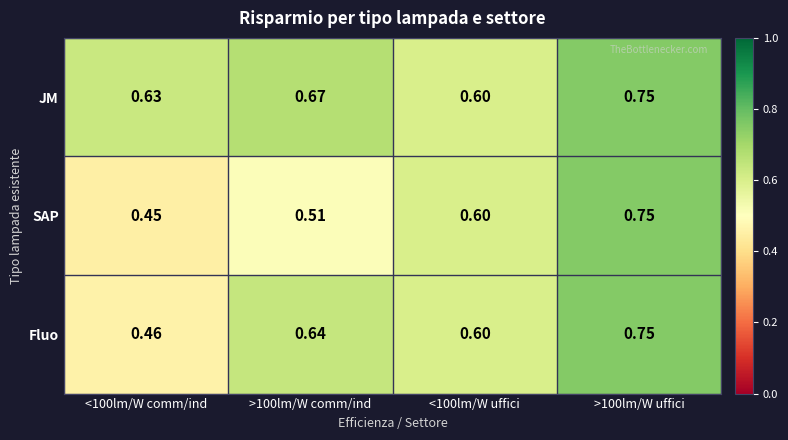

Is the value of Fluo at <100lm/W comm/ind greater than the value of JM at <100lm/W comm/ind?

No